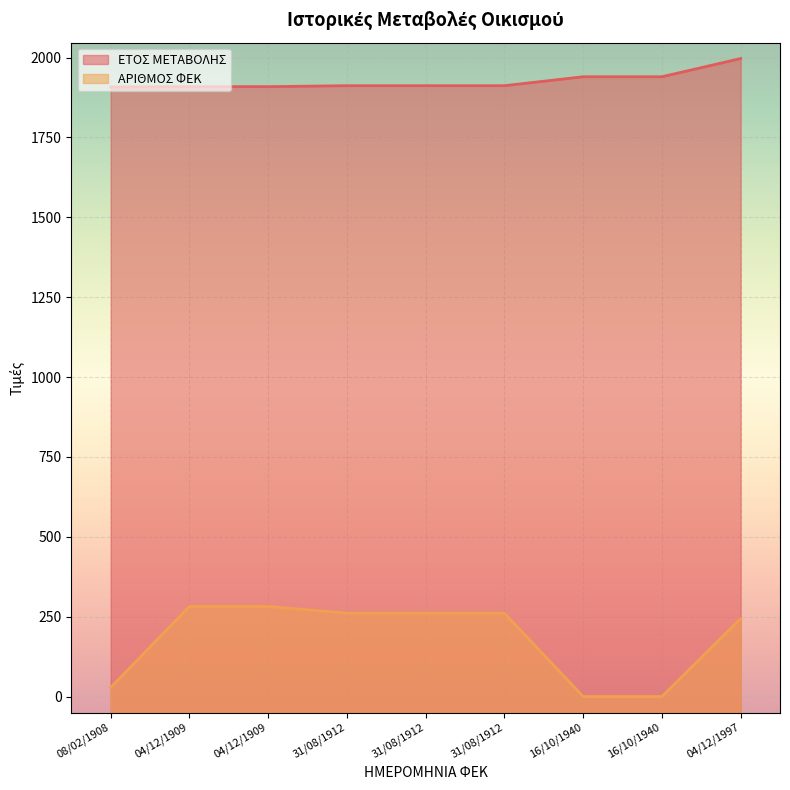

What is the label of the 9th point from the left?

04/12/1997